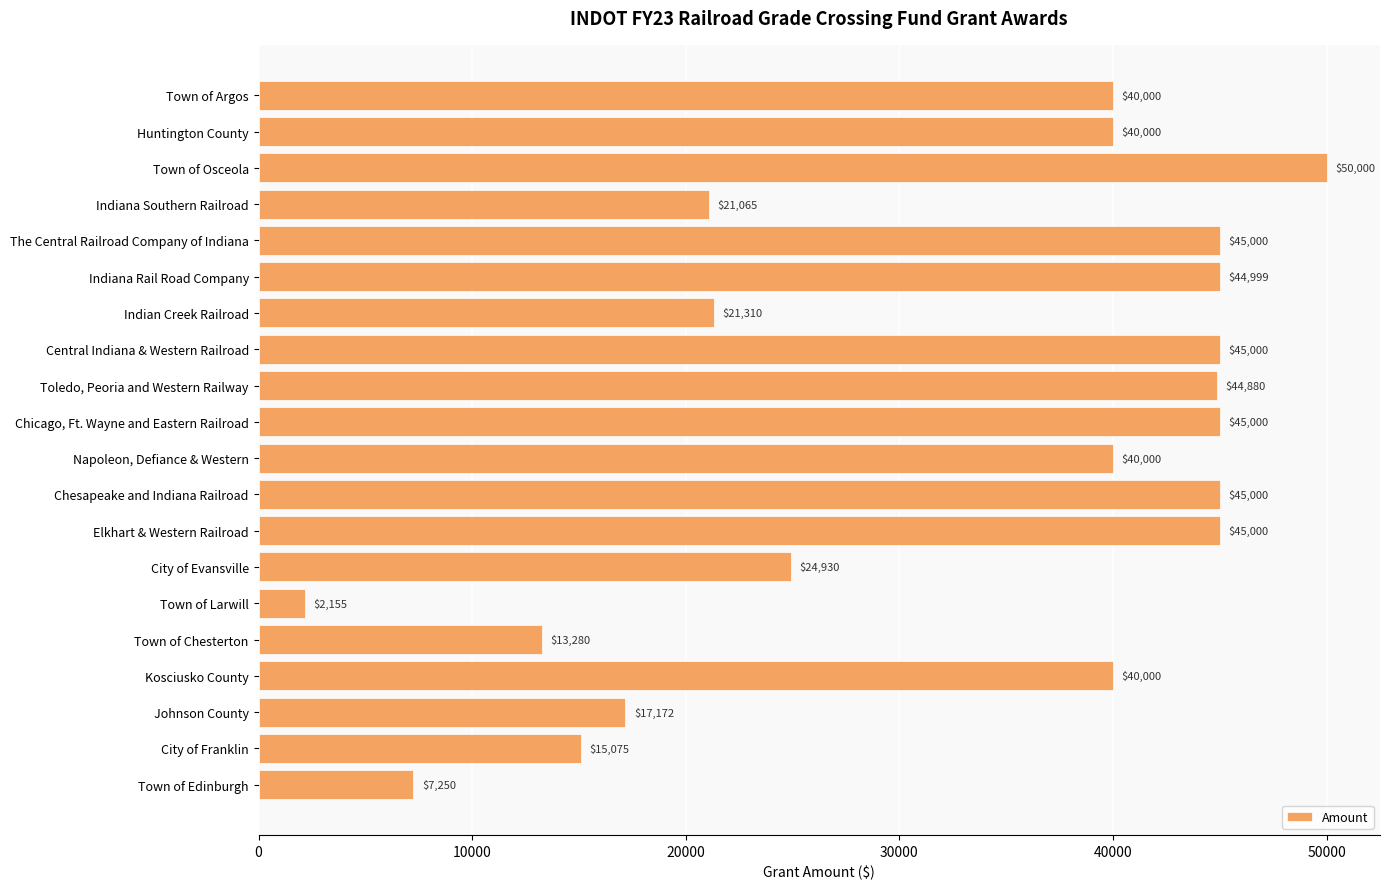

What is the ratio of the value at Napoleon, Defiance & Western to the value at Chicago, Ft. Wayne and Eastern Railroad?

0.9